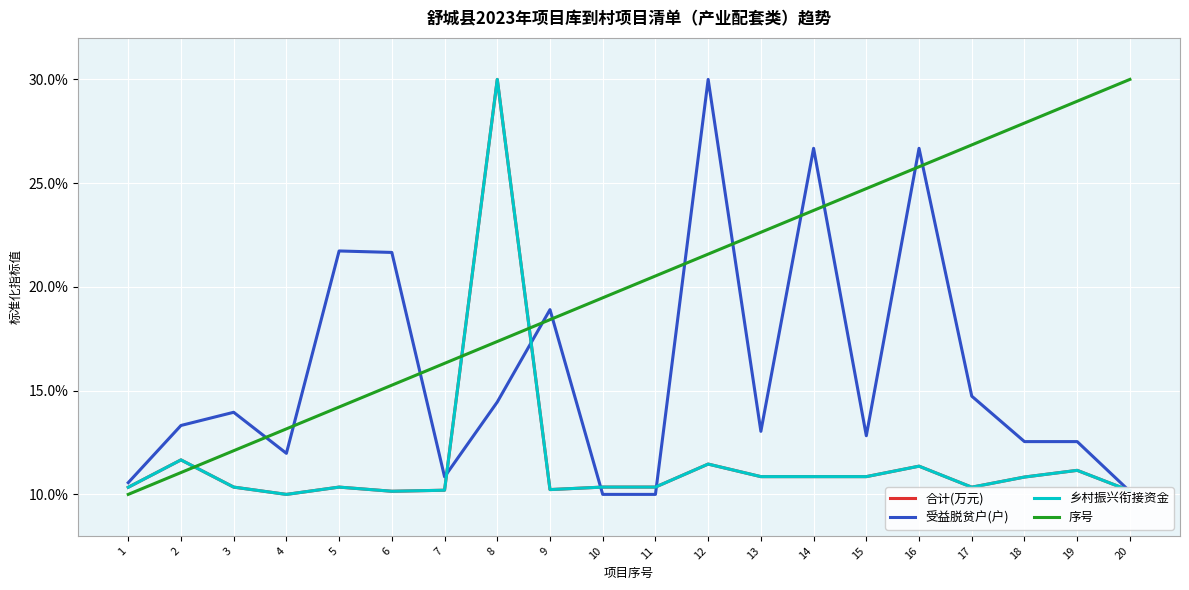

Where do 乡村振兴衔接资金 and 序号 first cross each other?

2 and 3